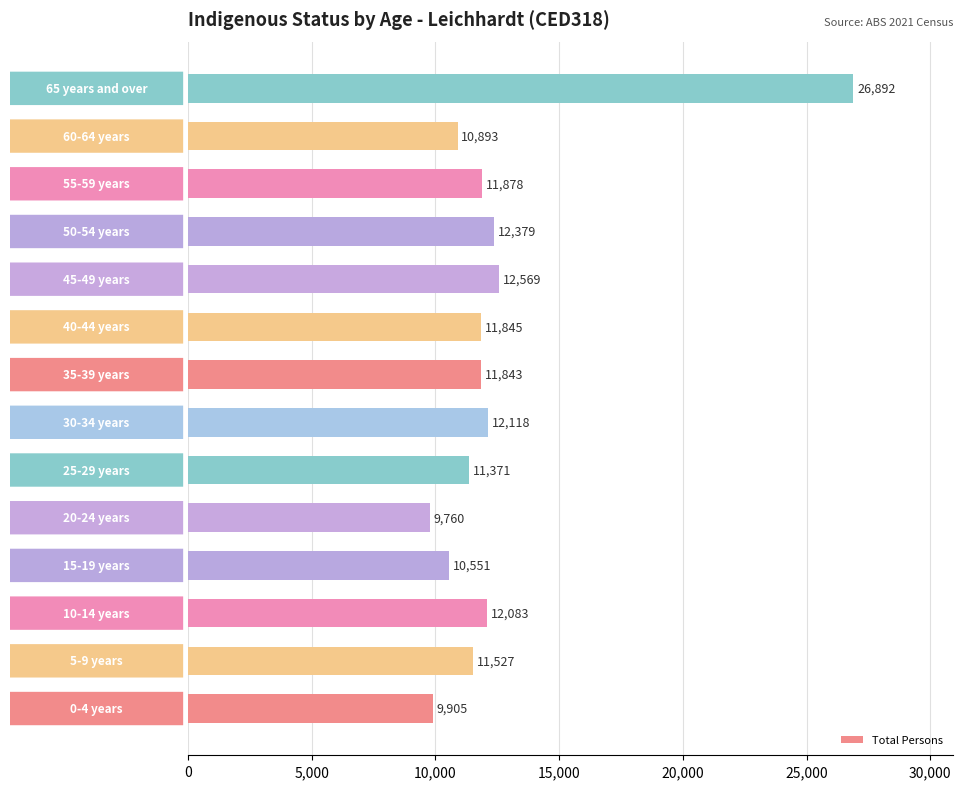

What is the greatest value displayed?

26892